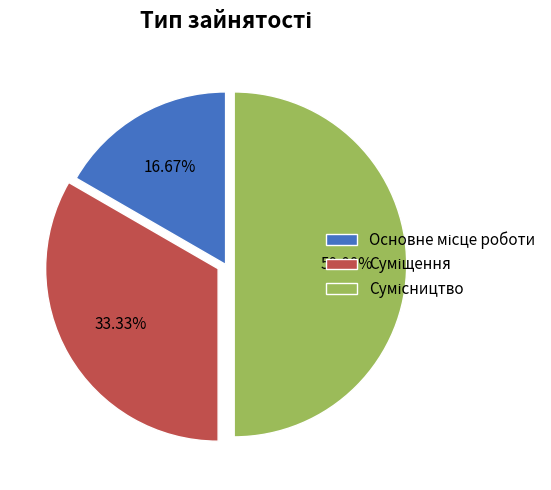

True or false: Суміщення accounts for 33% of the total.

True